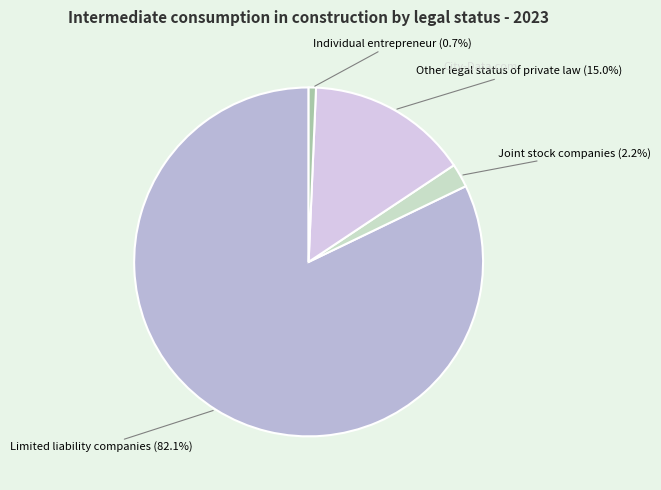

To the nearest percent, what is the difference between the largest and smallest slice percentages?

81%